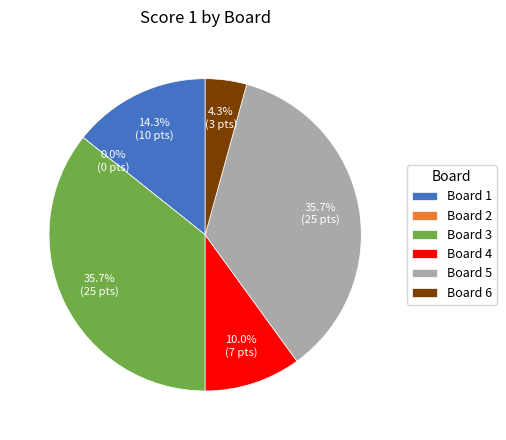

Which category has the smallest portion of the pie?

Board 2